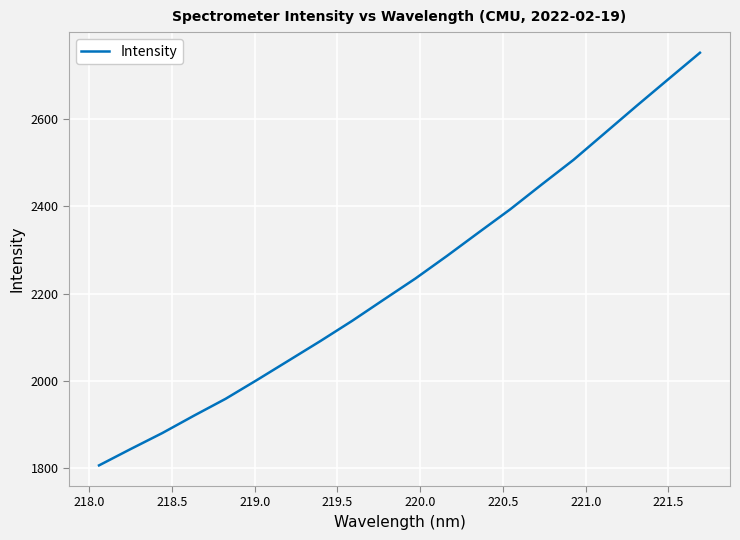

What is the difference between the maximum and minimum values?

945.4